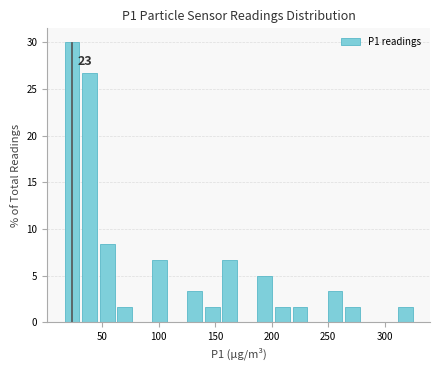

Read against the x-axis, roughly where is the centre of the tallest bar?

25